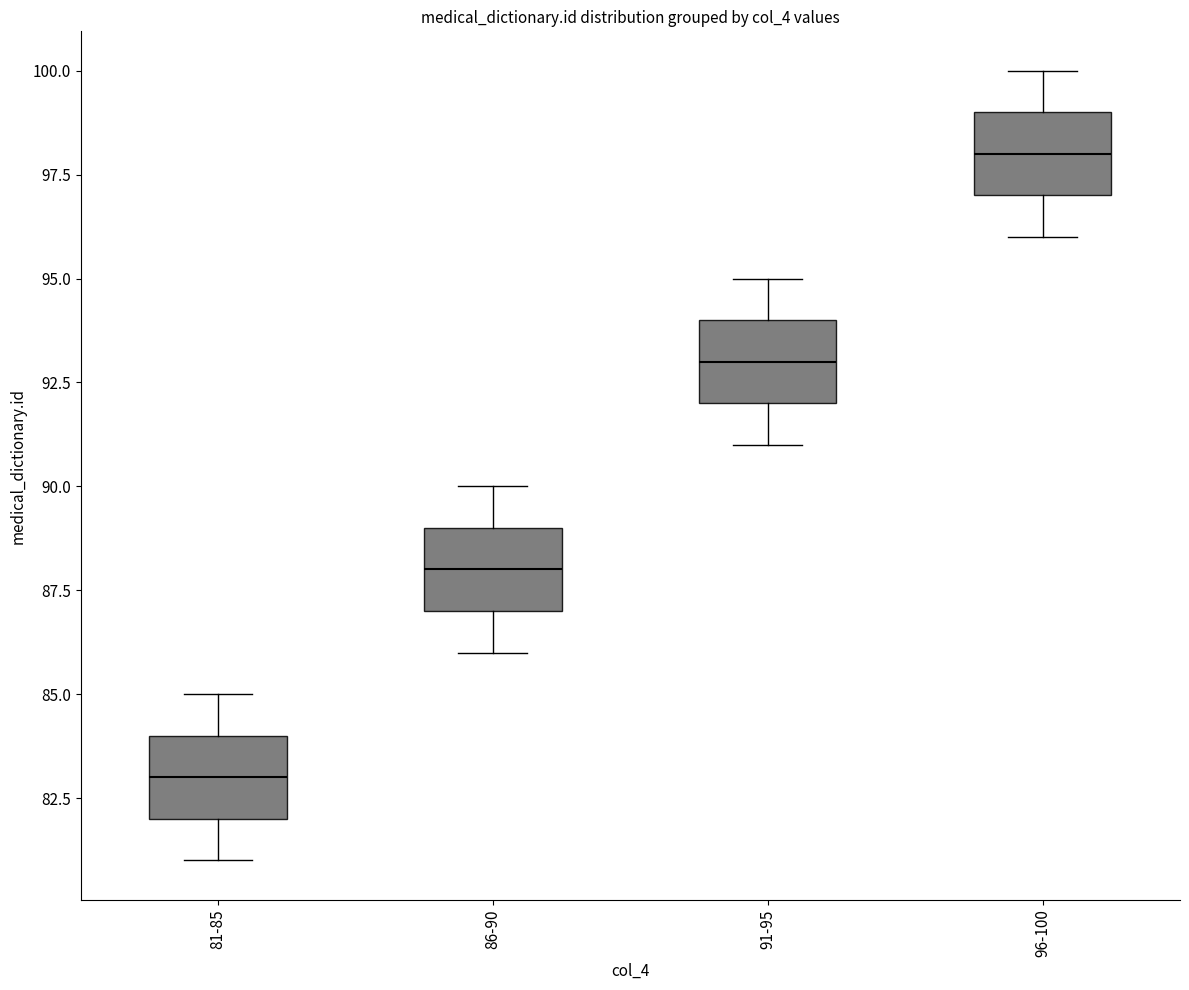

Reading left to right, transcribe this box plot: for each box, give where its median line is, the range the box spans, and where its two whiskers end, as read against the y-axis. The values are not printed on the chart, so give them approximately, as read against the axis.

81-85: median 83, box 82 to 84, whiskers 81 to 85
86-90: median 88, box 87 to 89, whiskers 86 to 90
91-95: median 93, box 92 to 94, whiskers 91 to 95
96-100: median 98, box 97 to 99, whiskers 96 to 100